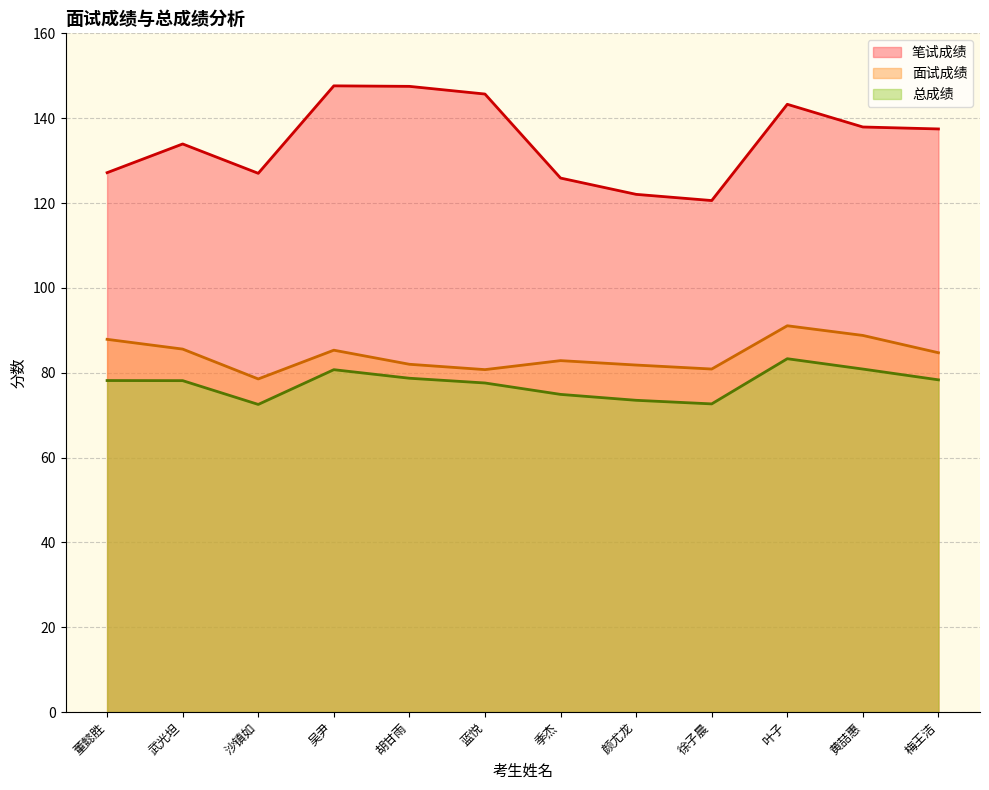

At which category does 笔试成绩 reach its first local peak?

武光坦